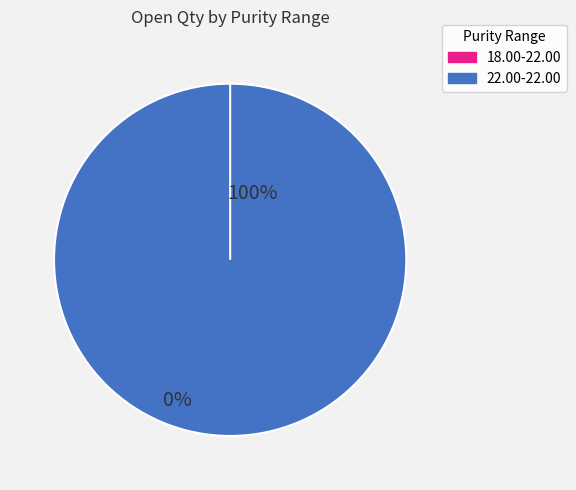

Is it true that 18.00-22.00 is 0% of the pie?

True